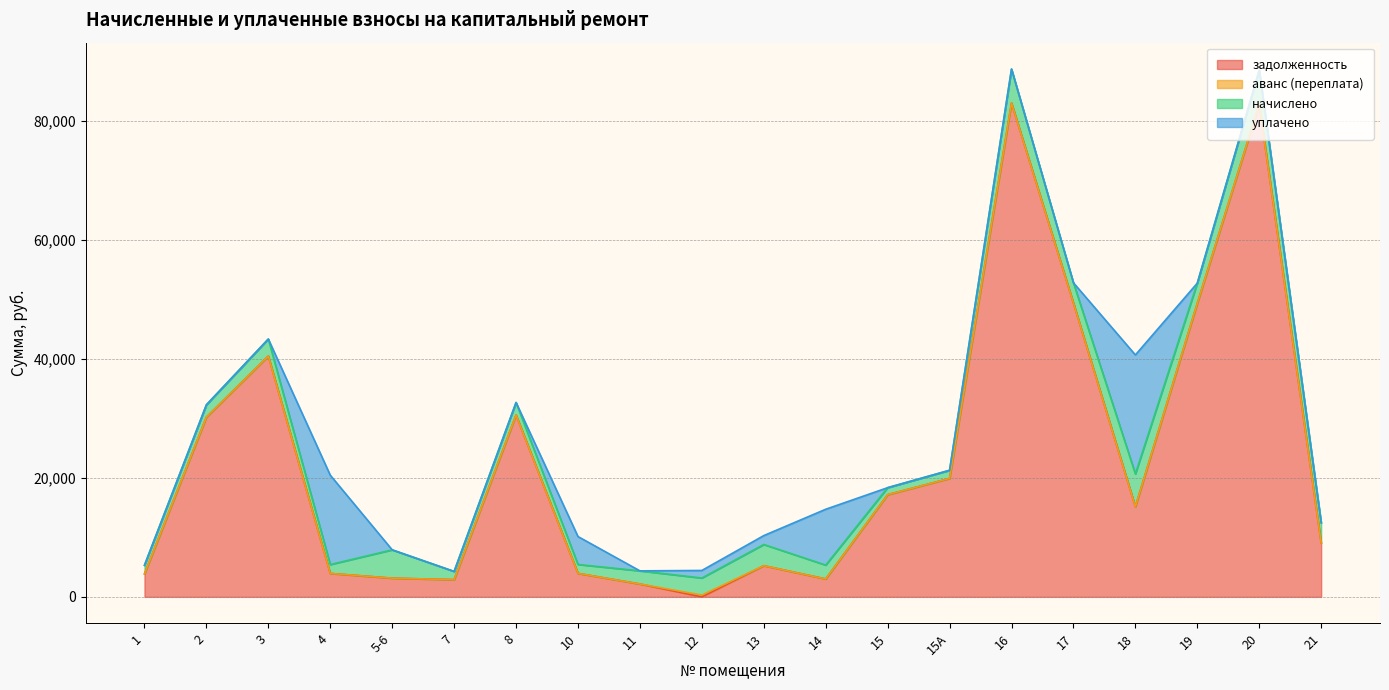

Reading right to left, what are all the values shown in this chart?

задолженность: 9062.5	82780.5	49329.5	15147.4	49381.2	82991.4	19902.2	17167.1	3011.1	5237.8	0.0	2161.1	3947.3	30559.4	2892.6	3140.2	3937.1	40469.9	30197.5	3853.1
аванс (переплата): 0.0	0.0	0.0	0.0	0.0	0.0	0.0	0.0	0.0	0.0	296.9	0.0	0.0	0.0	0.0	0.0	0.0	0.0	0.0	0.0
начислено: 3388.6	5704.5	3388.6	5505.6	3392.2	5701.0	1367.5	1179.2	2323.0	3559.1	2866.4	2205.8	1491.8	2099.2	1378.2	4756.1	1488.3	2855.8	2074.4	1456.3
уплачено: 0.0	0.0	0.0	20000.0	0.0	0.0	0.0	0.0	9384.2	1495.0	1271.2	0.0	4693.3	0.0	0.0	0.0	15018.5	0.0	0.0	0.0